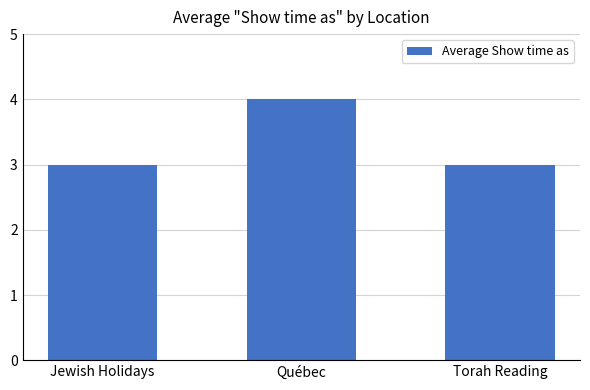

Does the chart contain stacked bars?

No